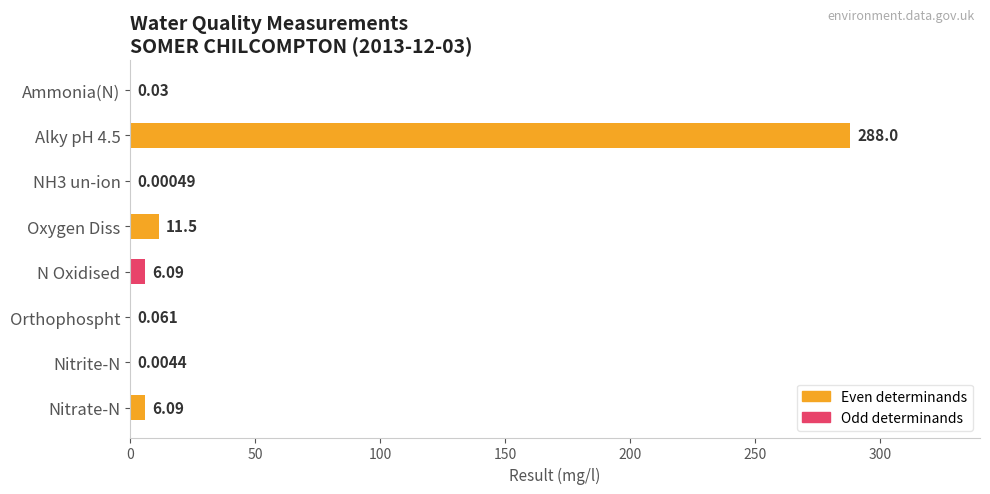

Are the bars horizontal?

Yes